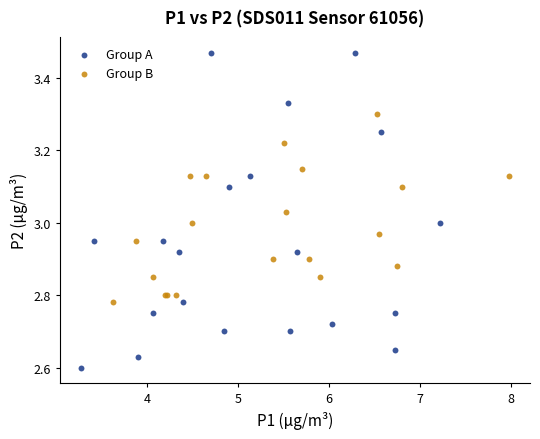

What are all the series names shown in the legend?

Group A, Group B